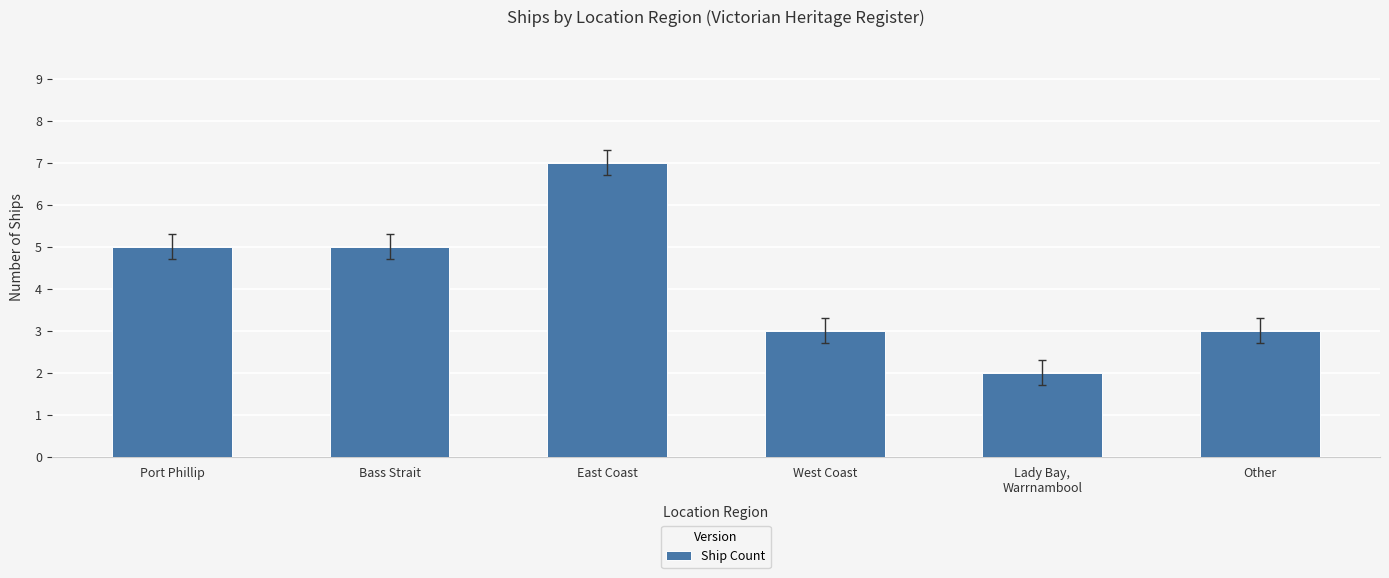

The value at Lady Bay,
Warrnambool is 2. True or false?

True